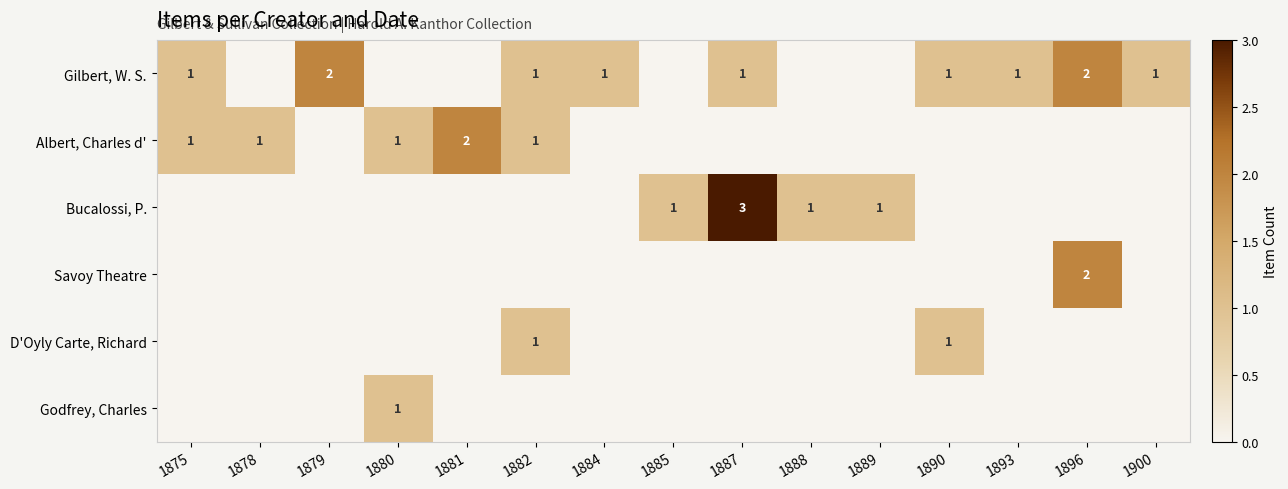

True or false: Gilbert, W. S. has a value of 1 at 1882.

True